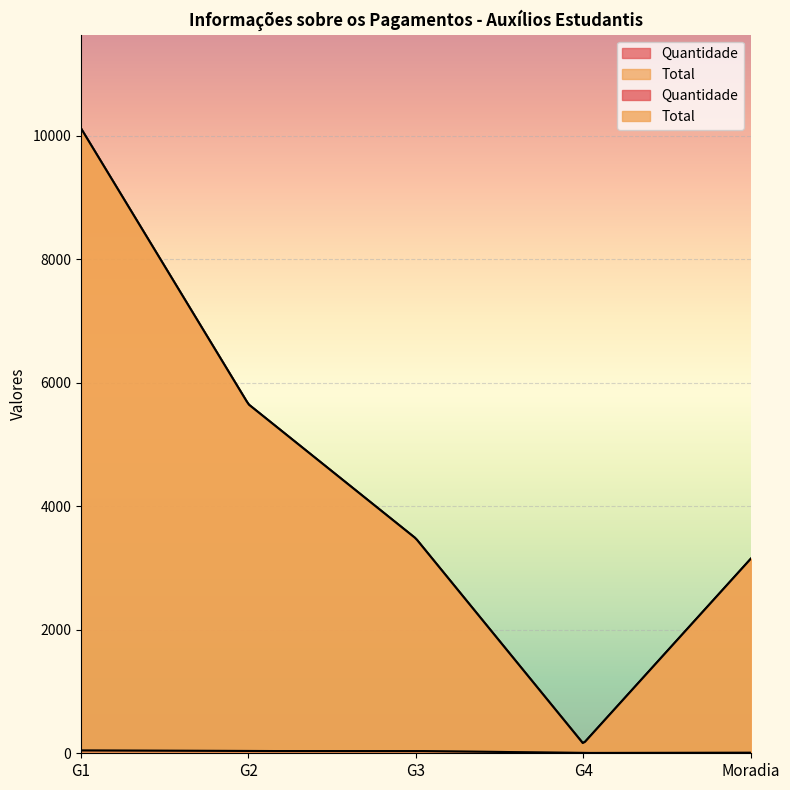

Which series has the widest spread of values?

Total